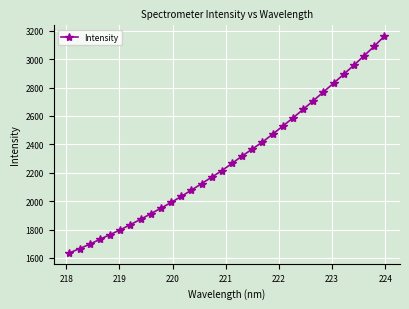

What is the value of the 32nd point from the left?

3161.8